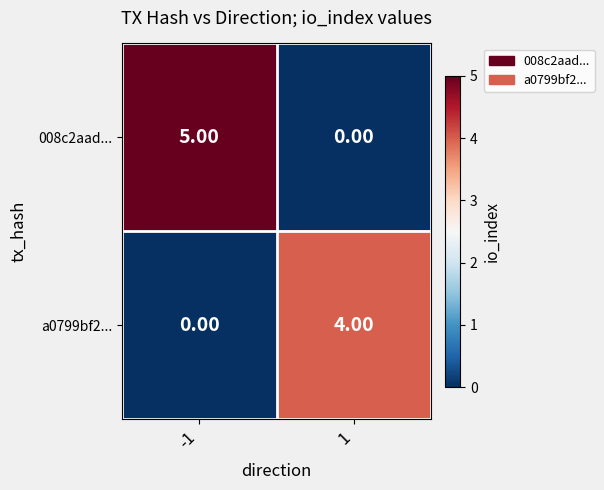

How many positive values does the a0799bf2... series have?

1